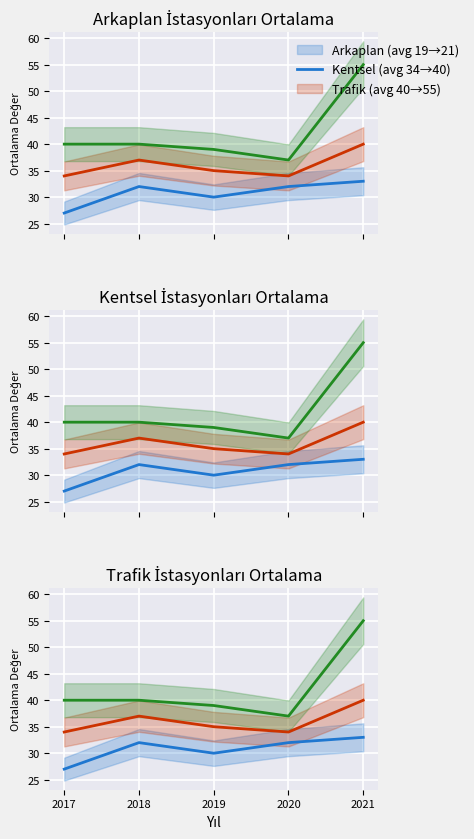

True or false: Arkaplan and Kentsel intersect in this chart.

False